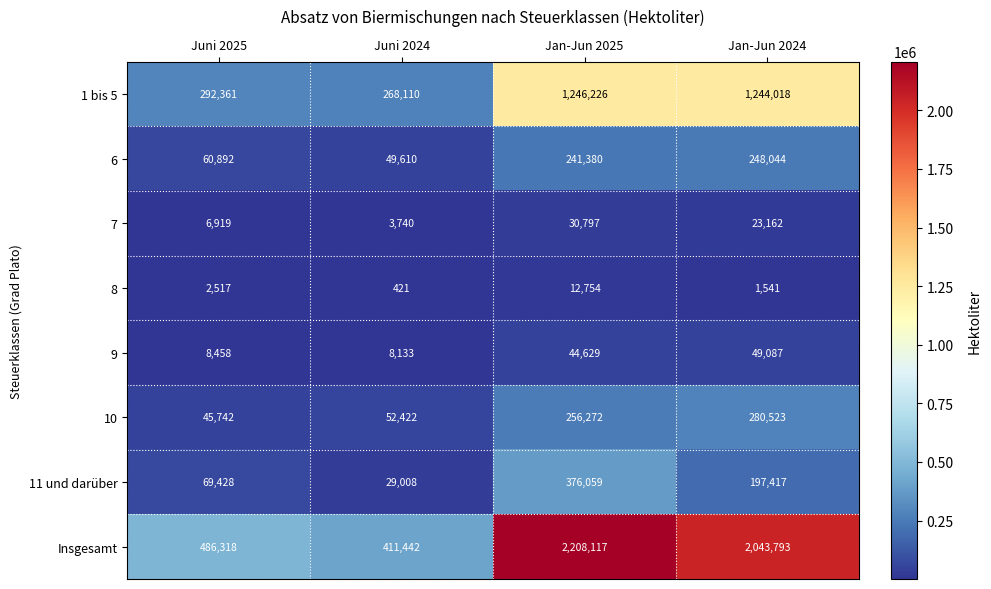

Which label corresponds to the smallest value in the chart?

Juni 2024